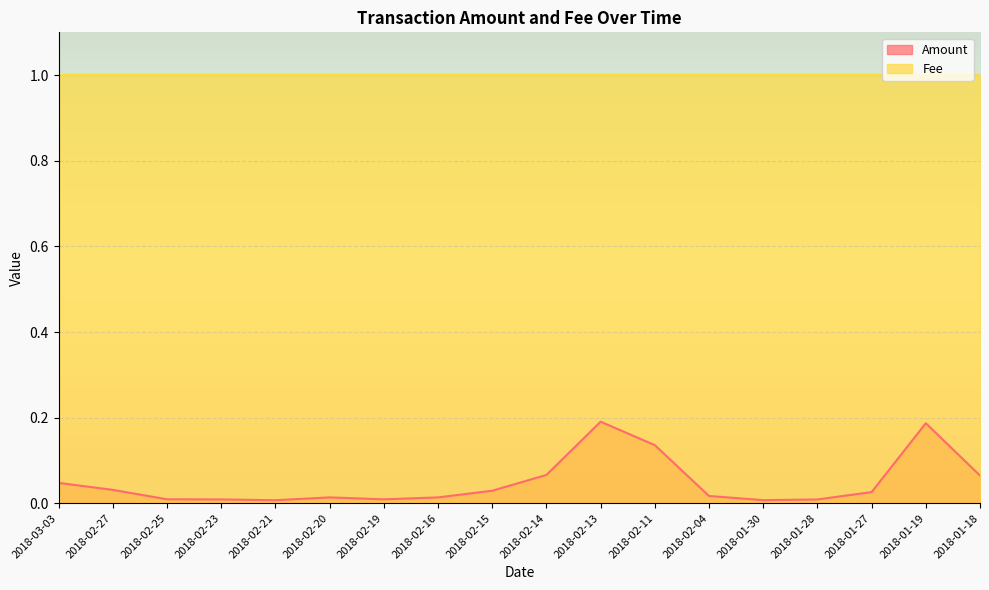

List the labels in order of value, largest first.

2018-02-13, 2018-01-19, 2018-02-11, 2018-02-14, 2018-01-18, 2018-03-03, 2018-02-27, 2018-02-15, 2018-01-27, 2018-02-04, 2018-02-20, 2018-02-16, 2018-02-25, 2018-02-19, 2018-02-23, 2018-01-28, 2018-01-30, 2018-02-21